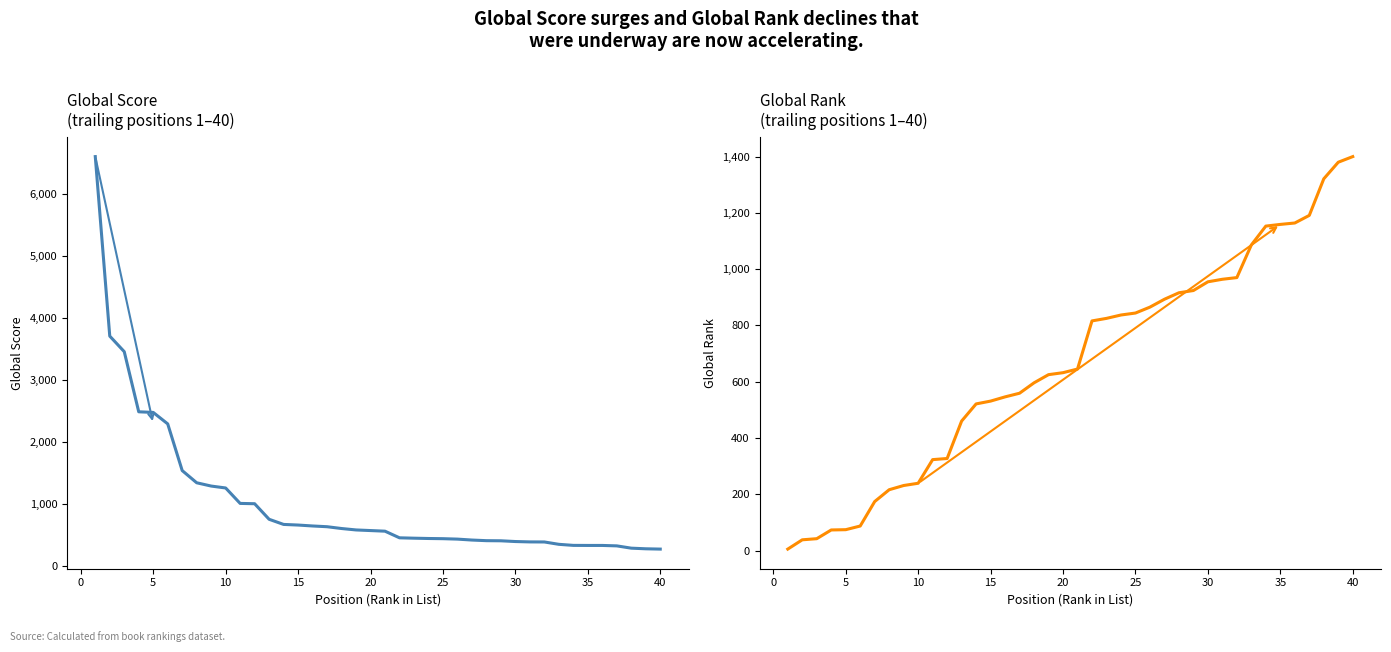

True or false: Global Score has a value of 330 at 35.

True